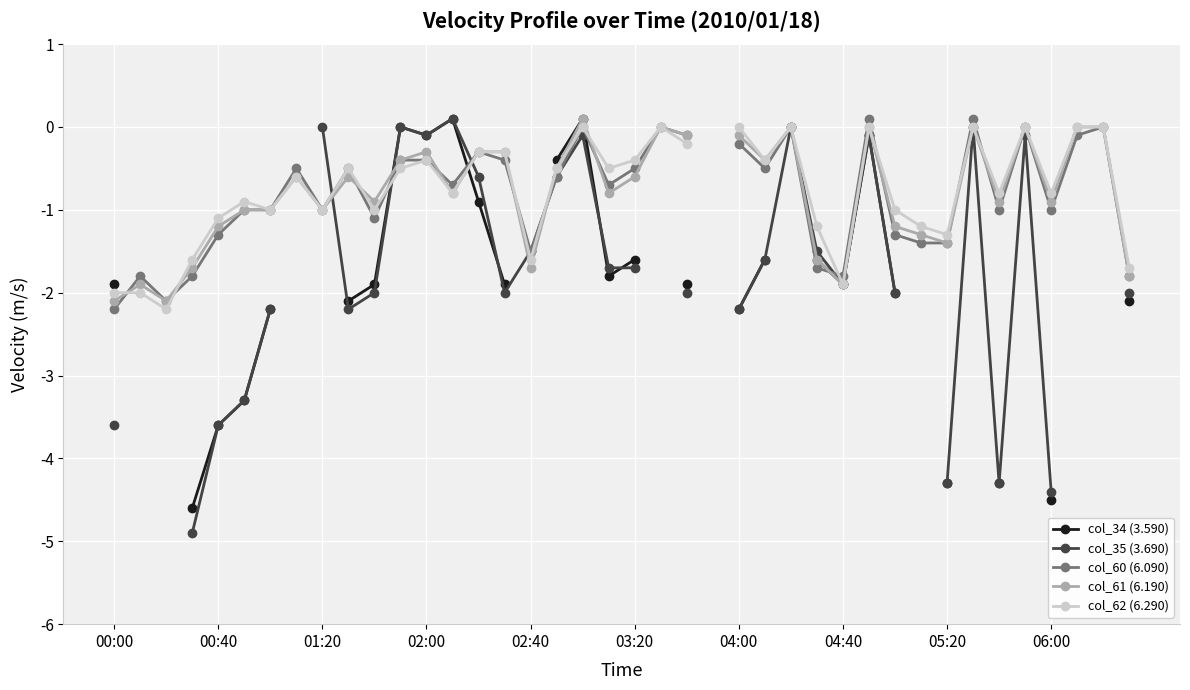

How many values in the col_62 (6.290) series are below 0?

30